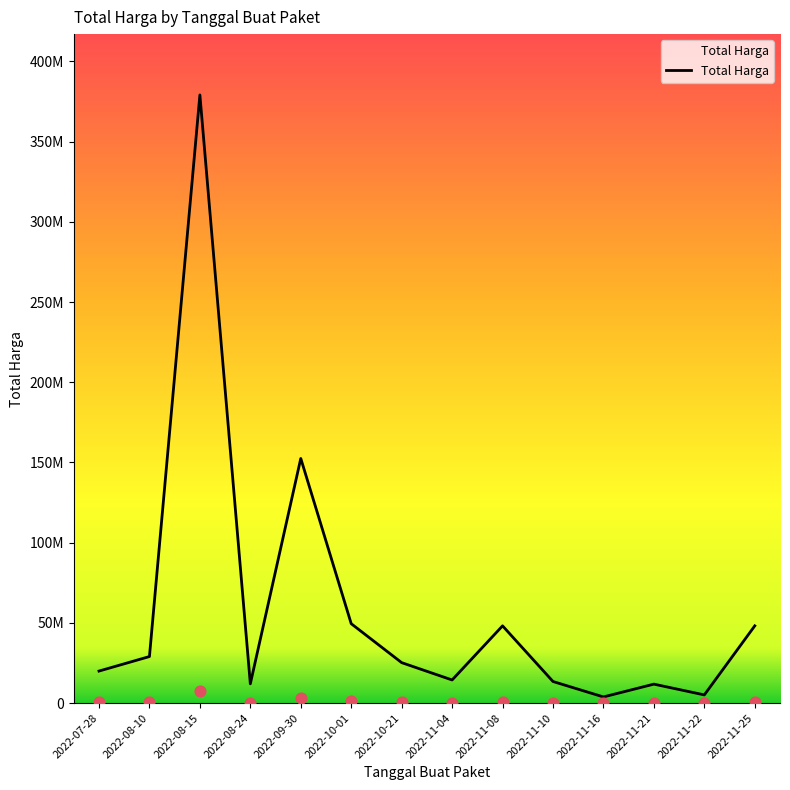

What is the change in value from 2022-08-10 to 2022-08-15?

+7001500